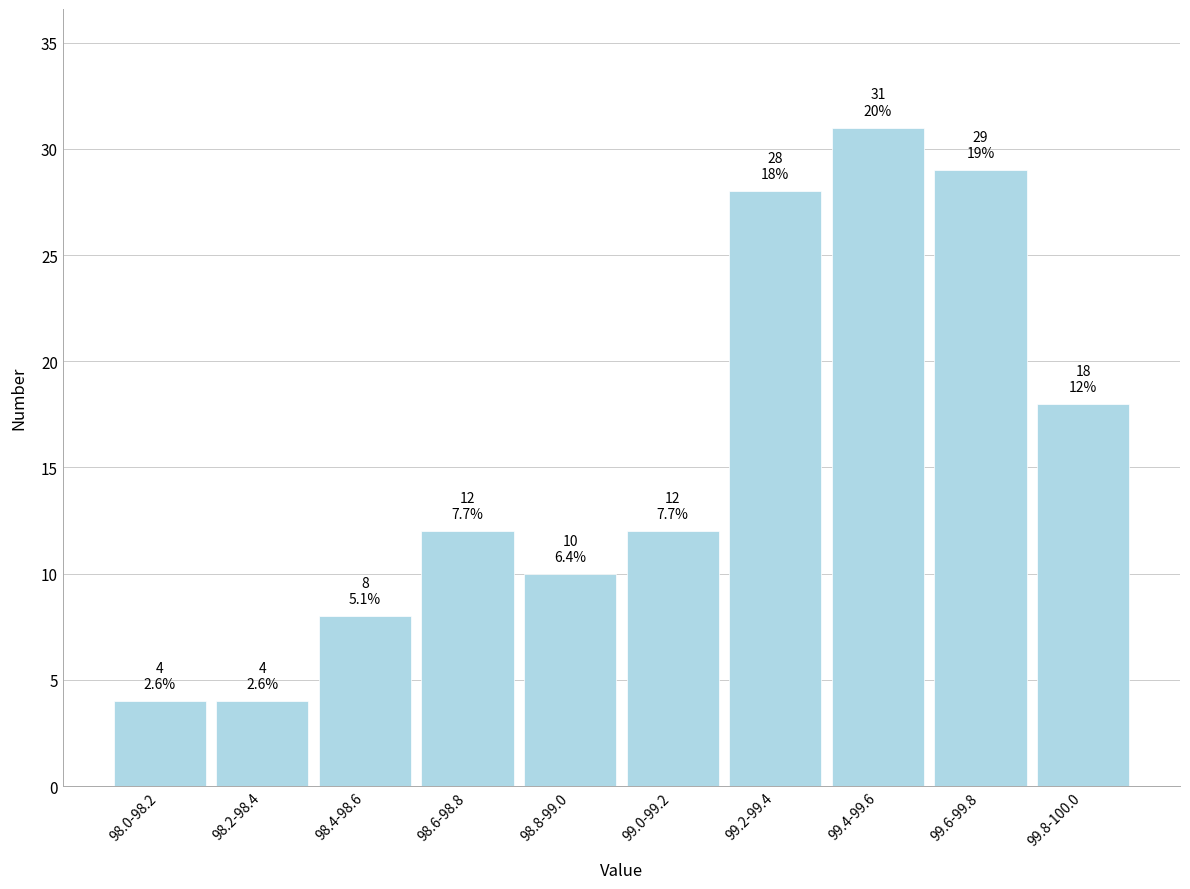

Reading left to right, extract all data points from this chart.

98.0-98.2=4	98.2-98.4=4	98.4-98.6=8	98.6-98.8=12	98.8-99.0=10	99.0-99.2=12	99.2-99.4=28	99.4-99.6=31	99.6-99.8=29	99.8-100.0=18